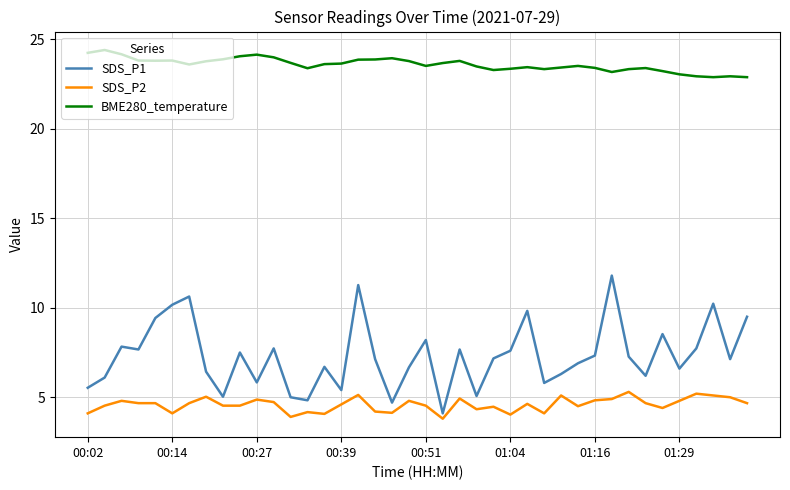

Which series has the largest total across all categories?

BME280_temperature